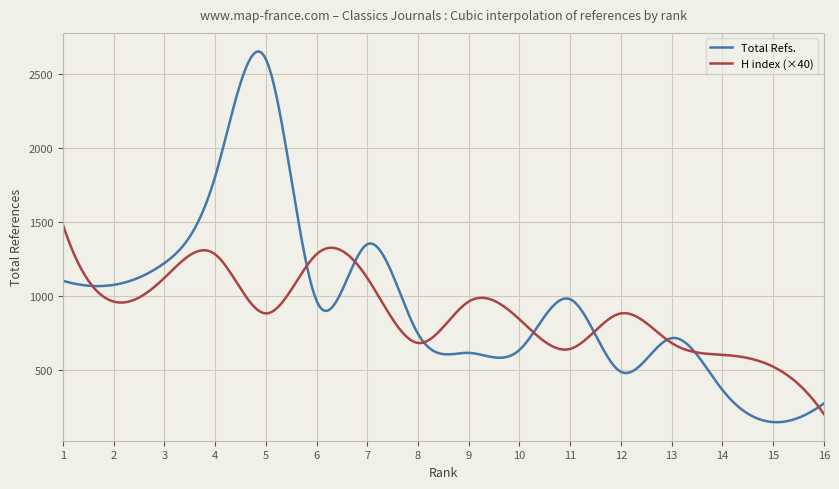

List the series in order of their overall mean, highest first.

Total Refs., H index (×40)